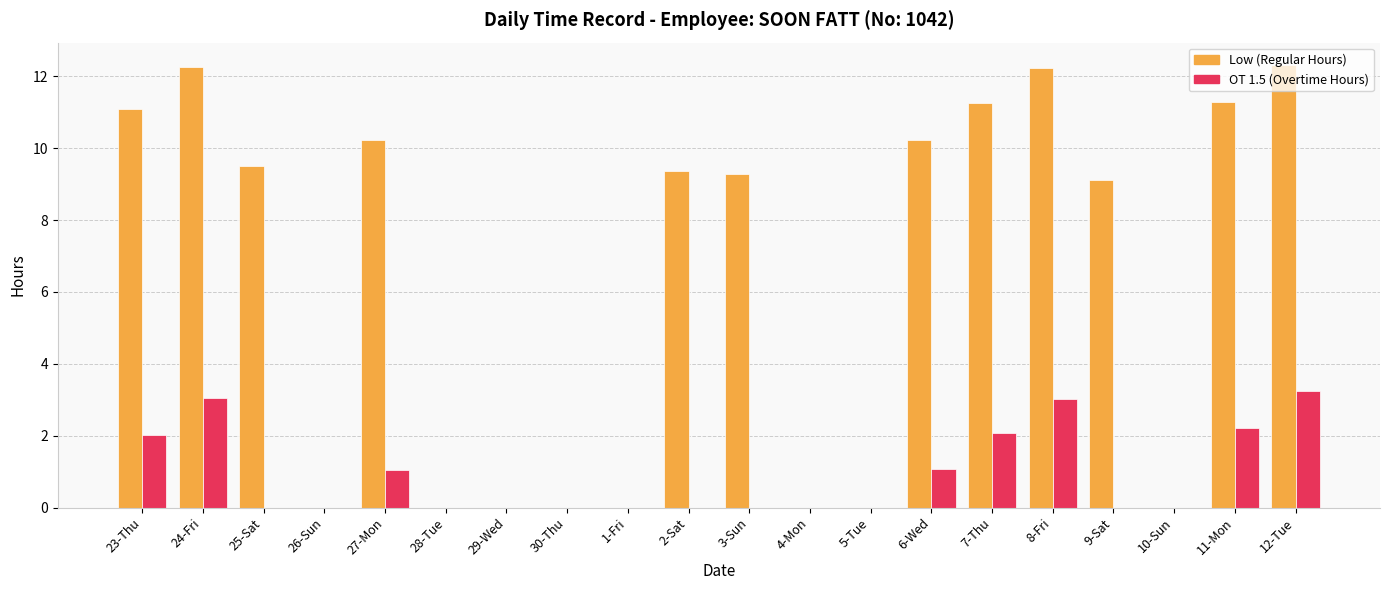

How many categories are shown in the chart?

20